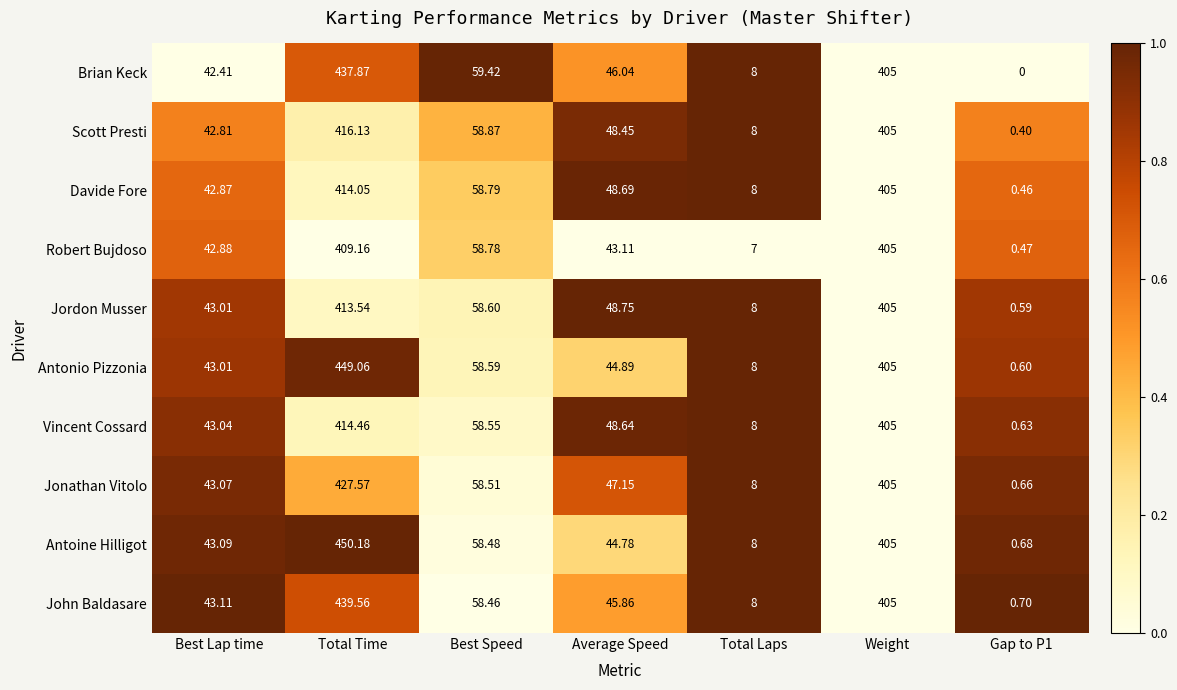

At which label does John Baldasare first exceed 45?

Total Time